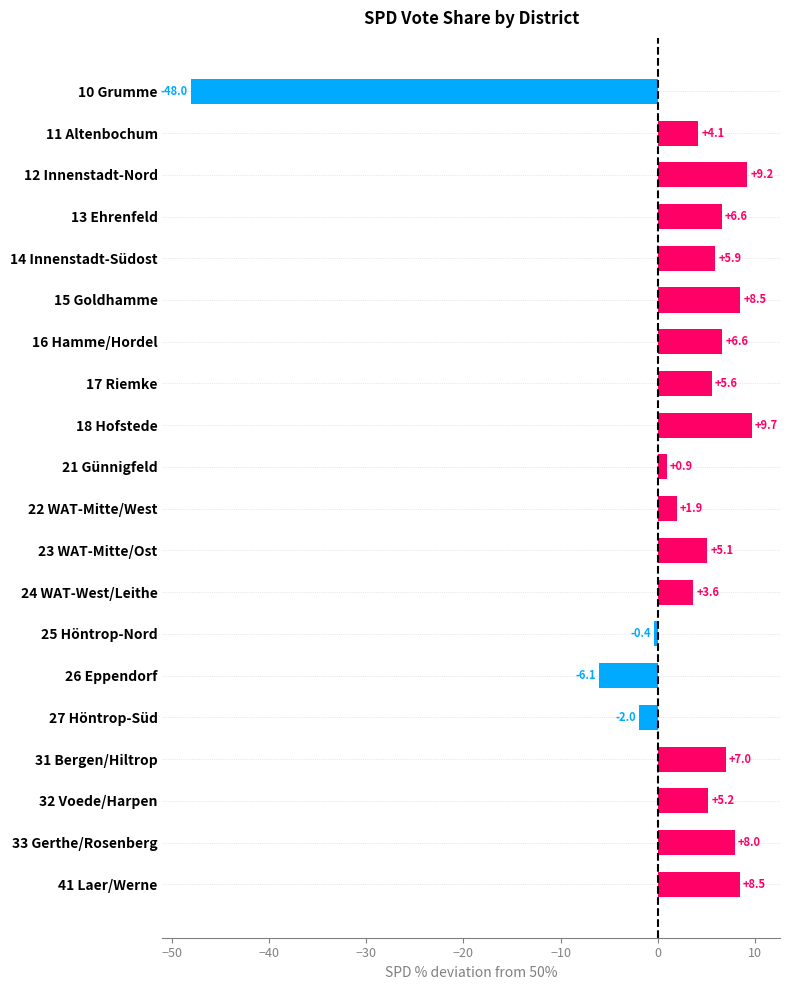

The value at 15 Goldhamme is 14.5. True or false?

False